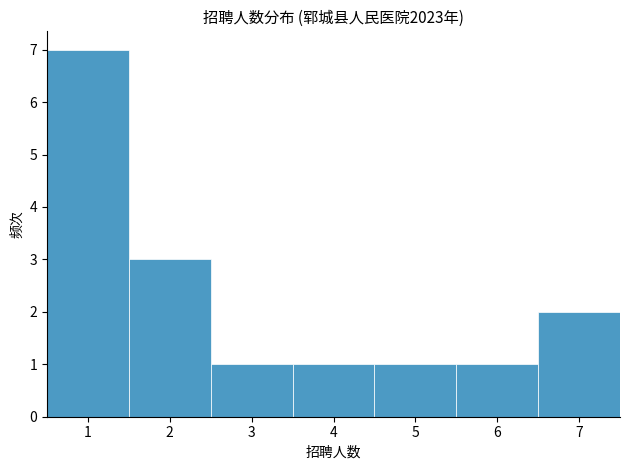

Reading left to right, list every bar in this chart as the range it spans on the x-axis followed by its height. The values are not printed on the chart, so give them approximately, as read against the axis.

0.5 to 1.5: 7
1.5 to 2.5: 3
2.5 to 3.5: 1
3.5 to 4.5: 1
4.5 to 5.5: 1
5.5 to 6.5: 1
6.5 to 7.5: 2